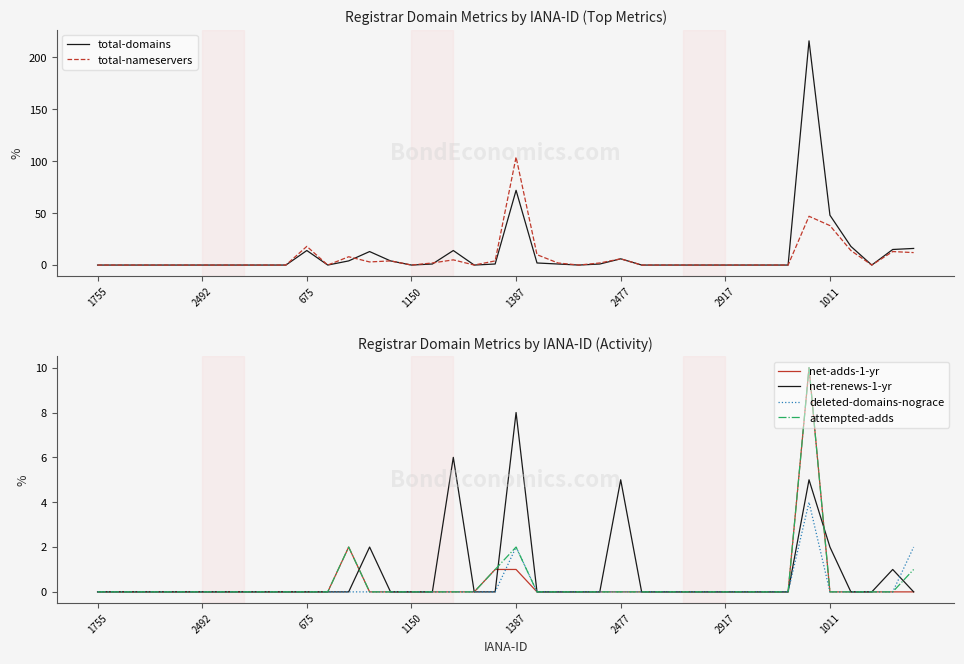

Is the value of net-adds-1-yr at 11 greater than the value of total-domains at 1755?

No